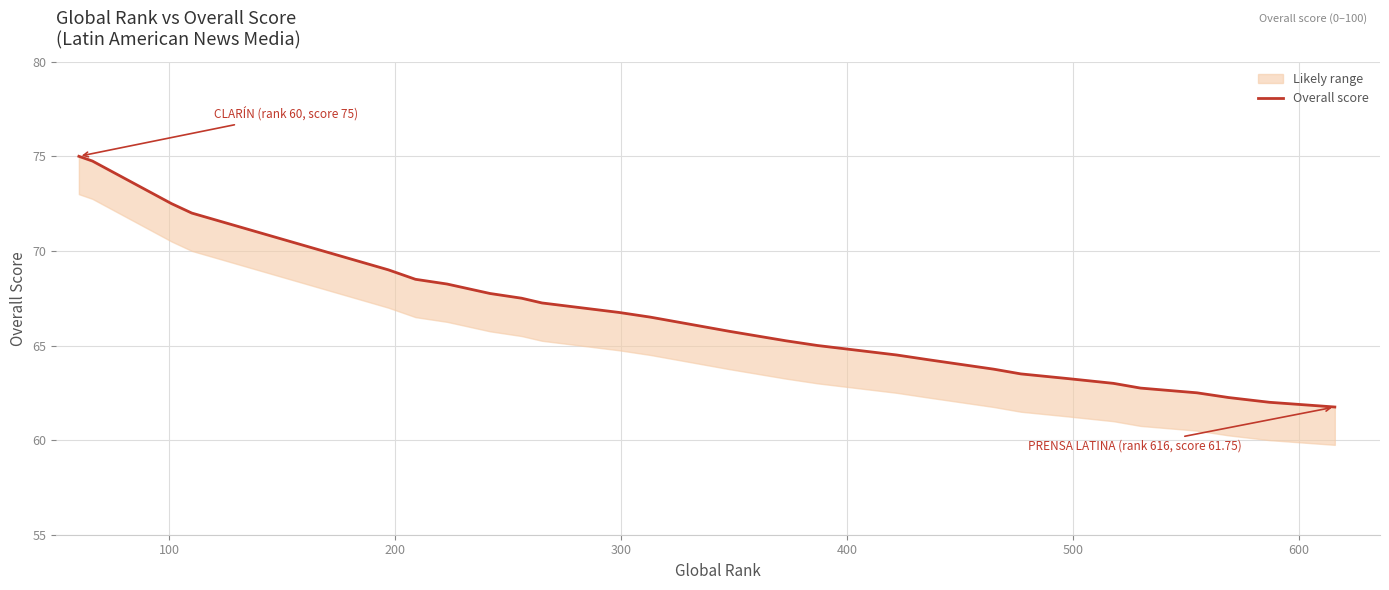

What is the difference between the maximum and minimum values?

13.2